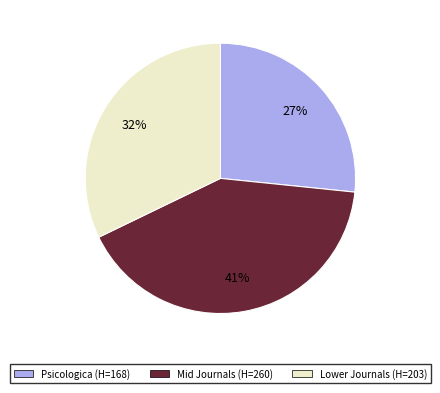

Is the sum of Mid Journals (H=260) and Psicologica (H=168) greater than half?

Yes